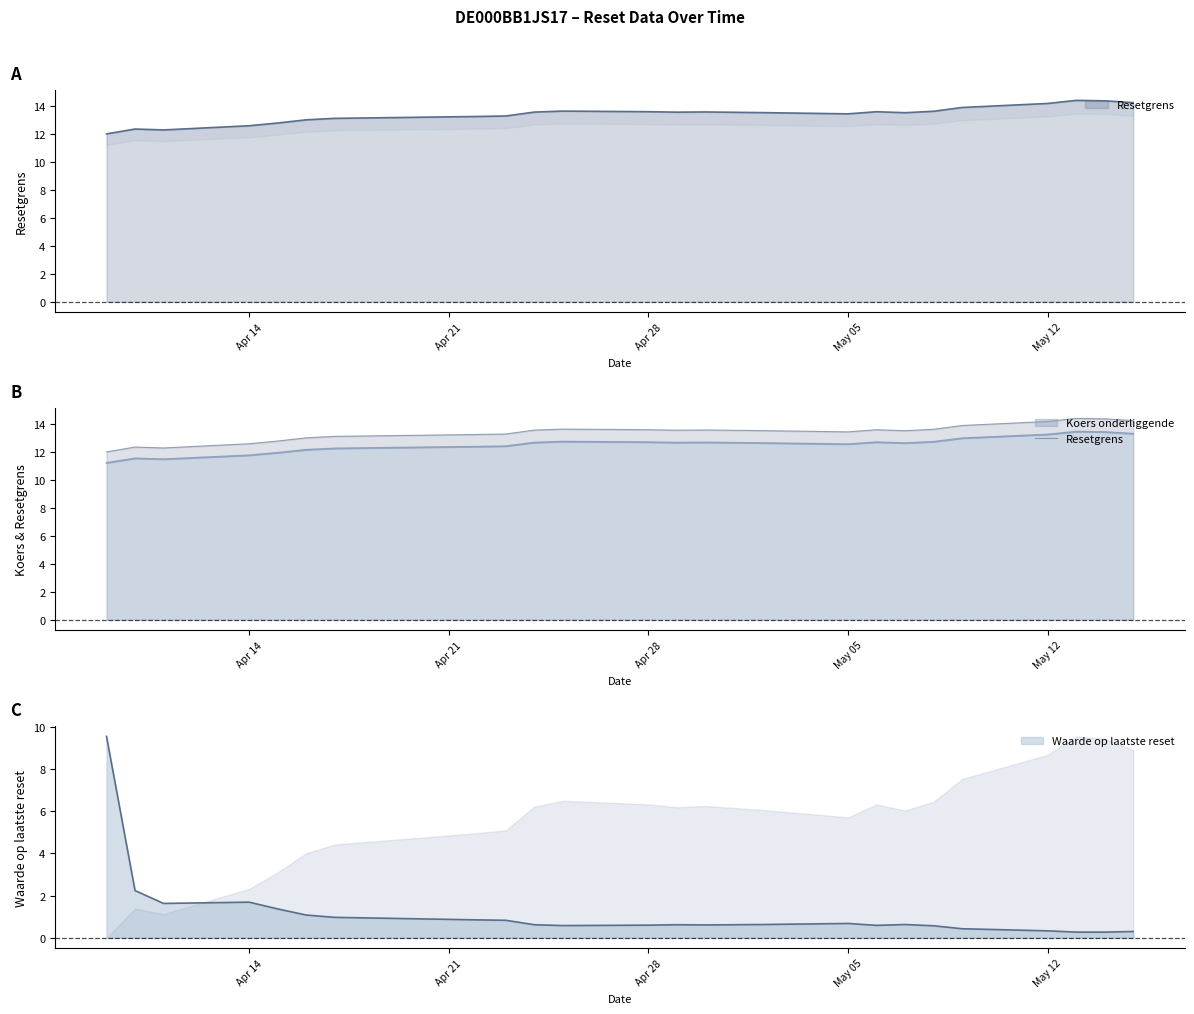

How many points are higher than both their immediate neighbors (excluding endpoints)?

5